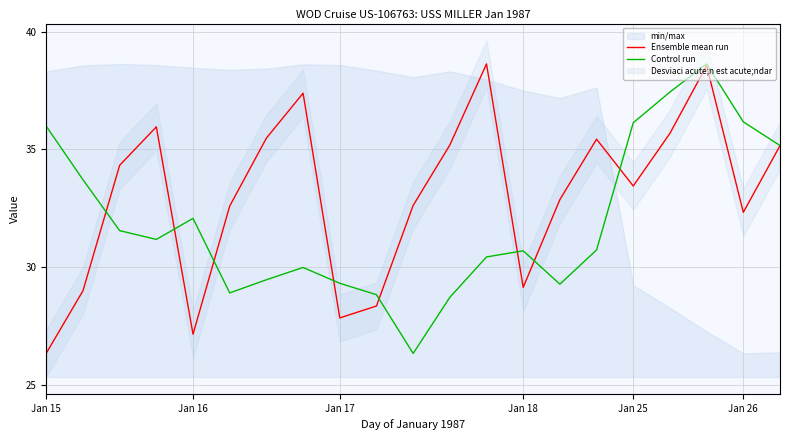

At which category does the chart reach its minimum across all series?

10